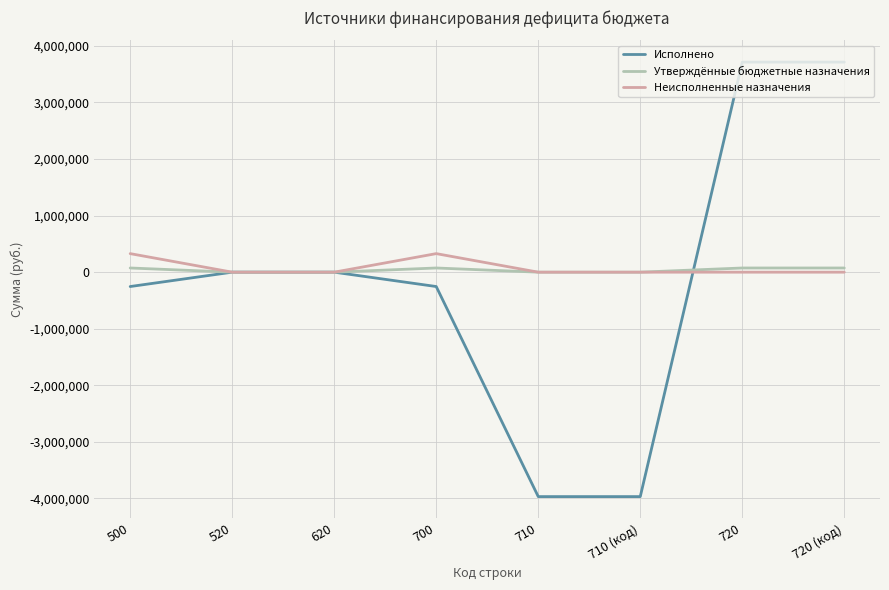

How many lines are shown in the chart?

3